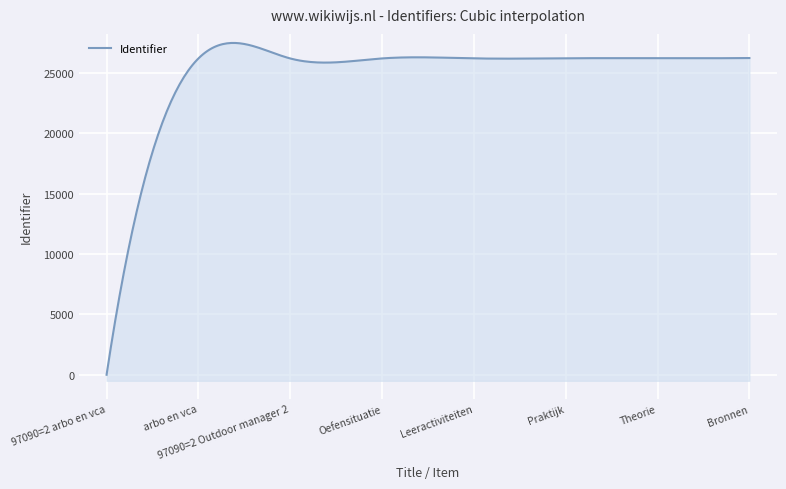

True or false: the data shows 46297 at Bronnen.

False